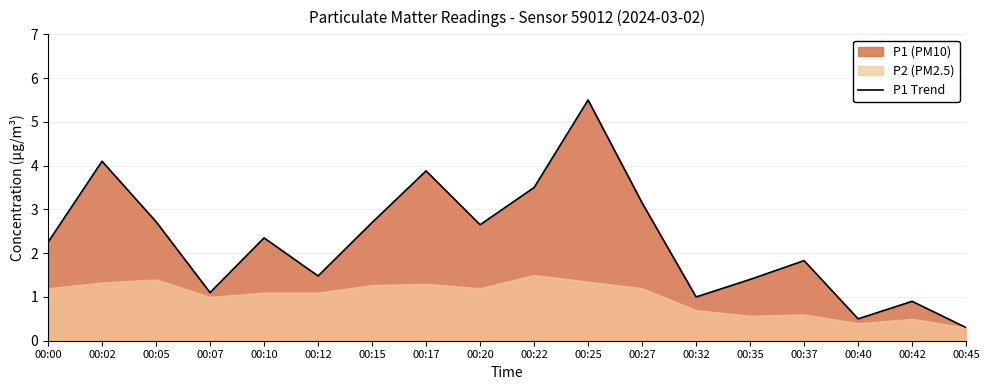

Where is the first local minimum?

00:07